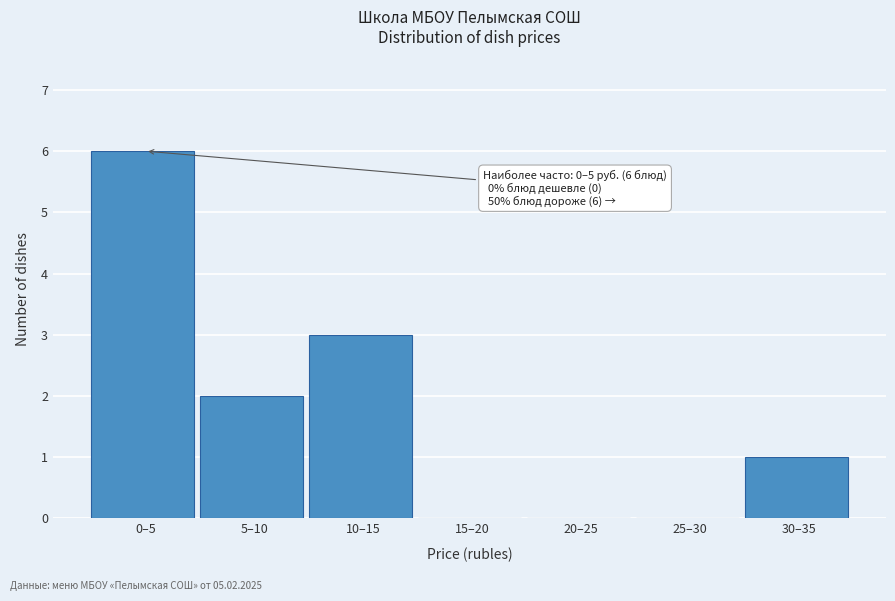

Reading right to left, transcribe all the data shown in this chart.

30–35=1	25–30=0	20–25=0	15–20=0	10–15=3	5–10=2	0–5=6